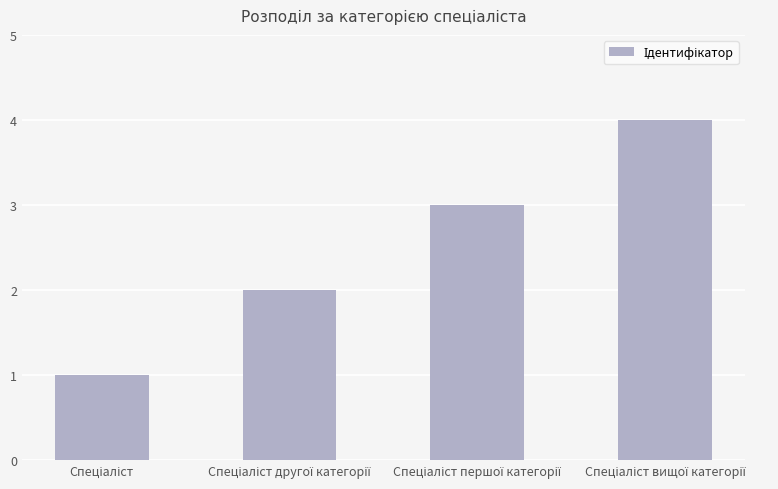

What is the maximum value shown in the chart?

4